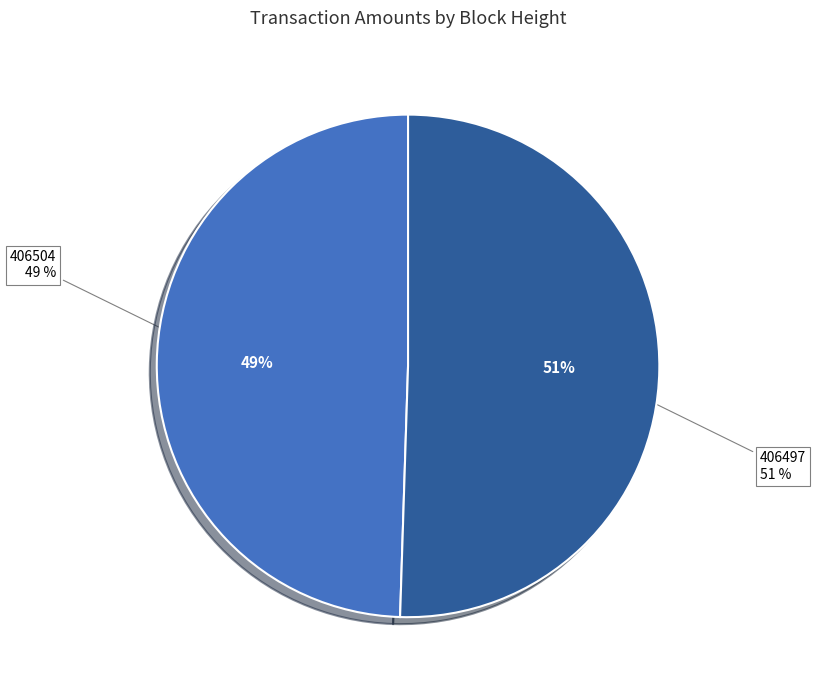

What is the majority slice?

406497